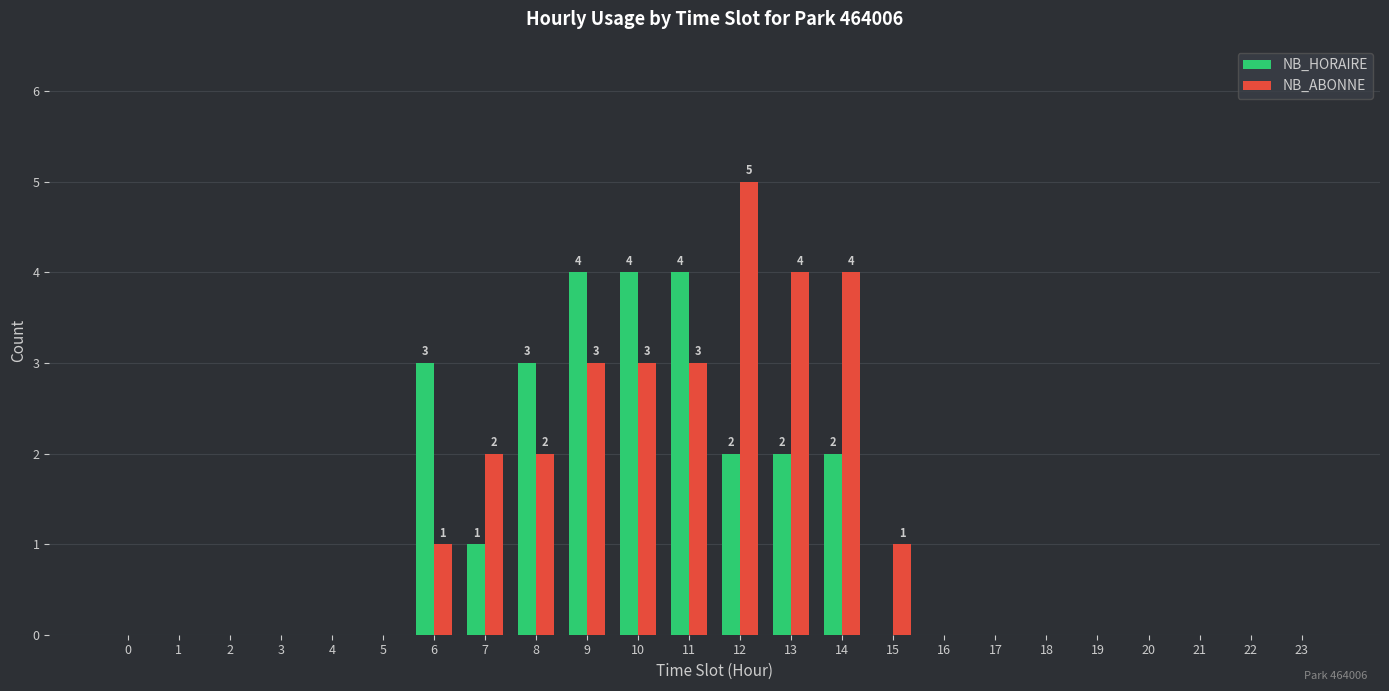

Is it true that NB_ABONNE equals 2 at 11?

False